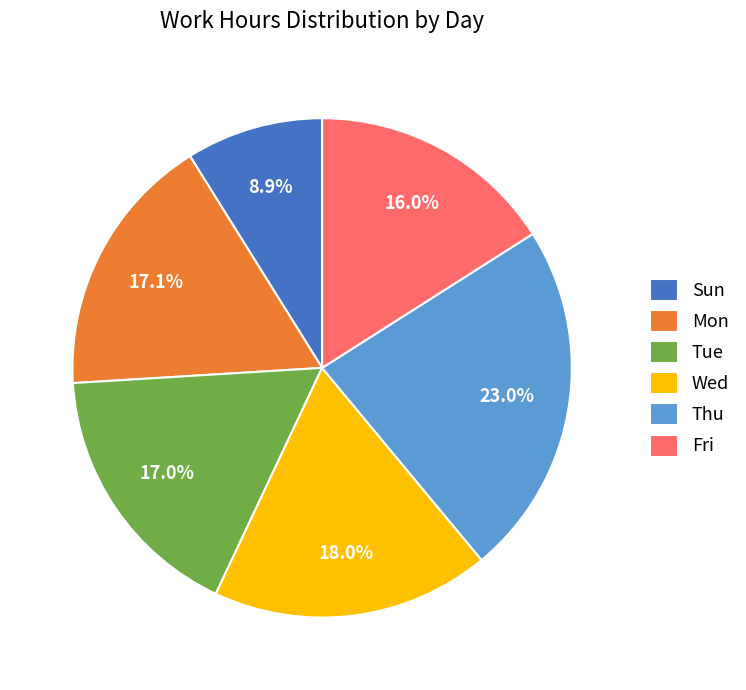

Is there any slice that represents more than half of the pie?

No